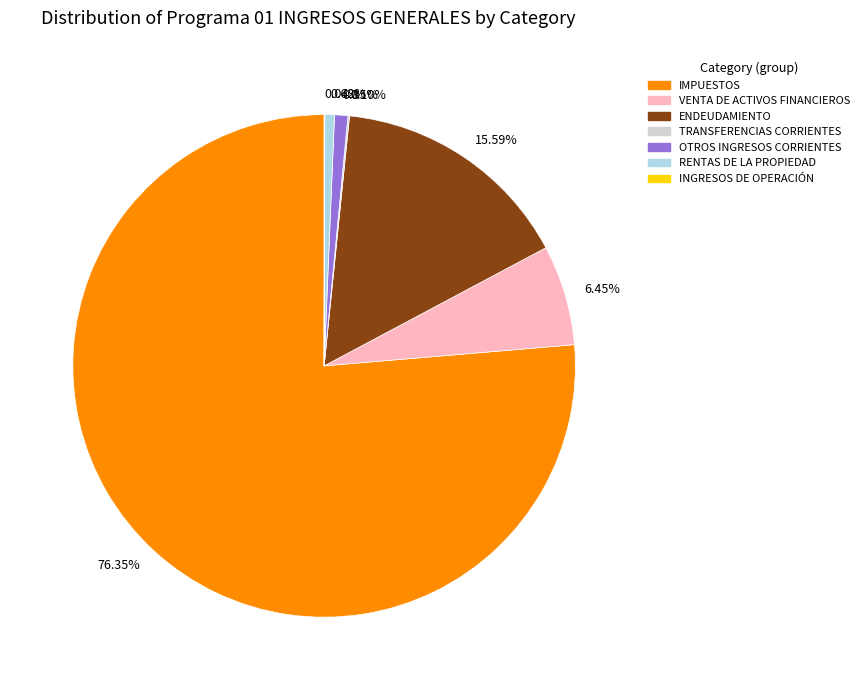

What is the majority slice?

76.35%